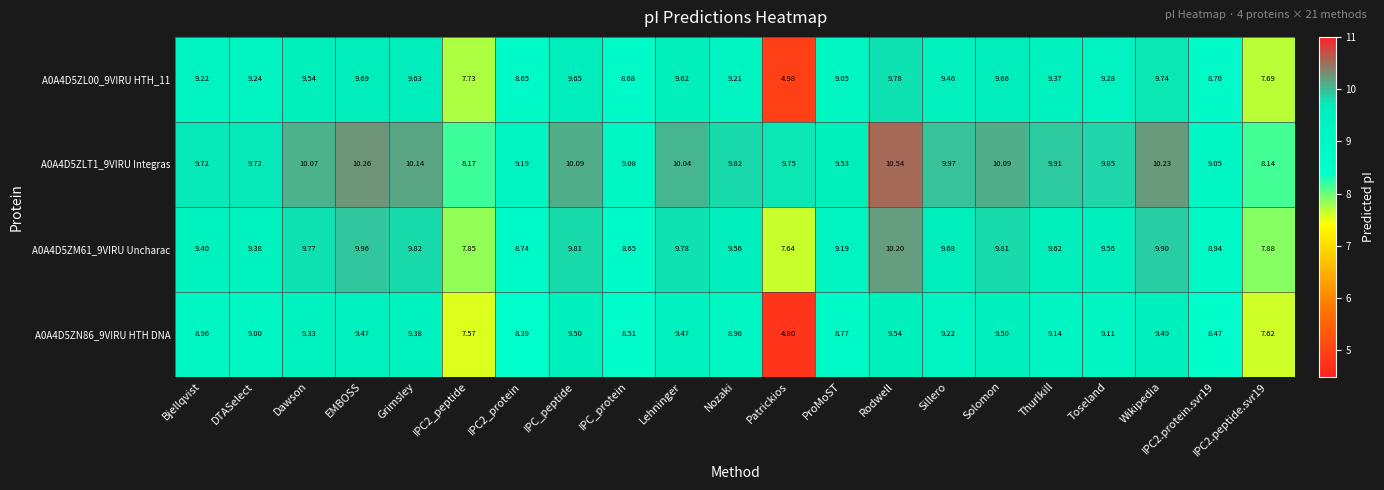

At which category is the sum across all series the highest?

Rodwell